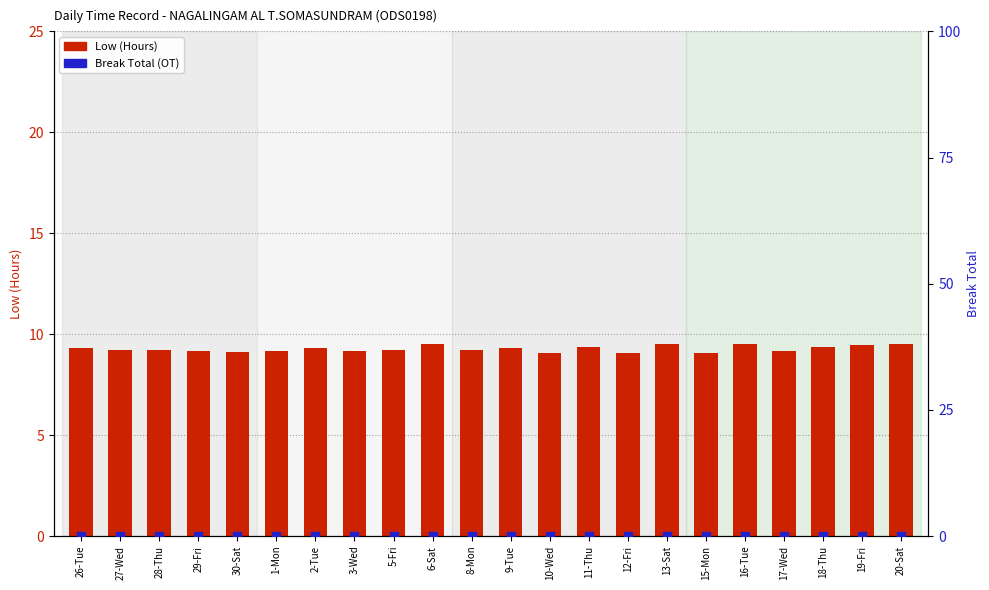

What are all the series names shown in the legend?

Low (Hours), Break Total